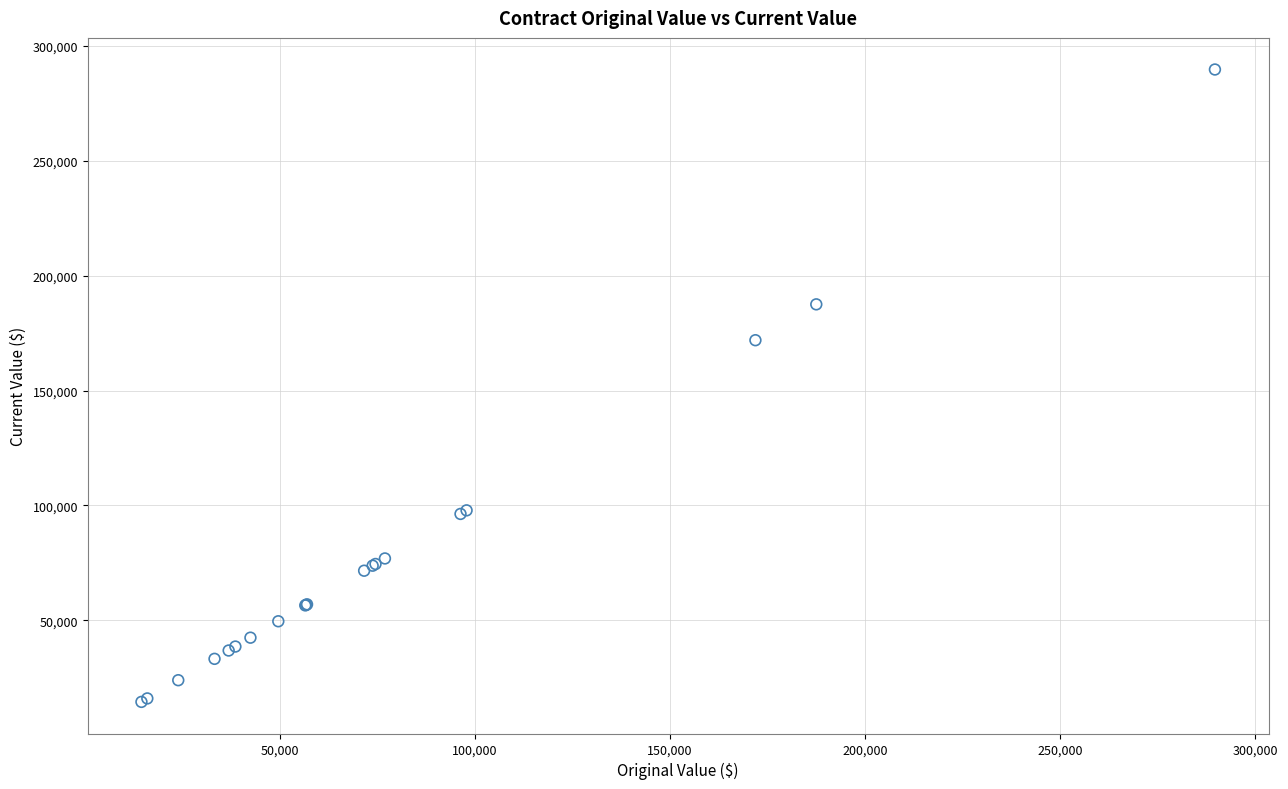

What Y value in the scatter plot is closest to 152112?

171902.8